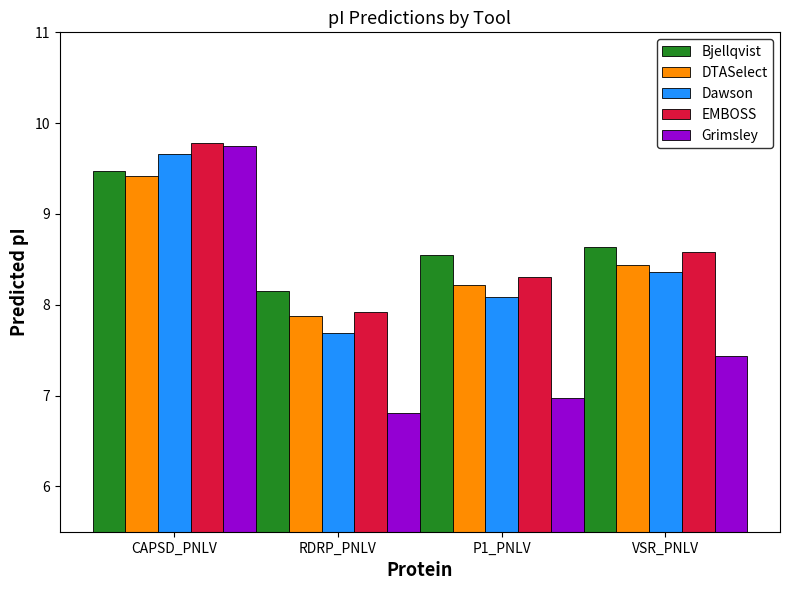

Reading left to right, transcribe all the data shown in this chart.

Bjellqvist: 9.5	8.2	8.6	8.6
DTASelect: 9.4	7.9	8.2	8.4
Dawson: 9.7	7.7	8.1	8.4
EMBOSS: 9.8	7.9	8.3	8.6
Grimsley: 9.8	6.8	7.0	7.4